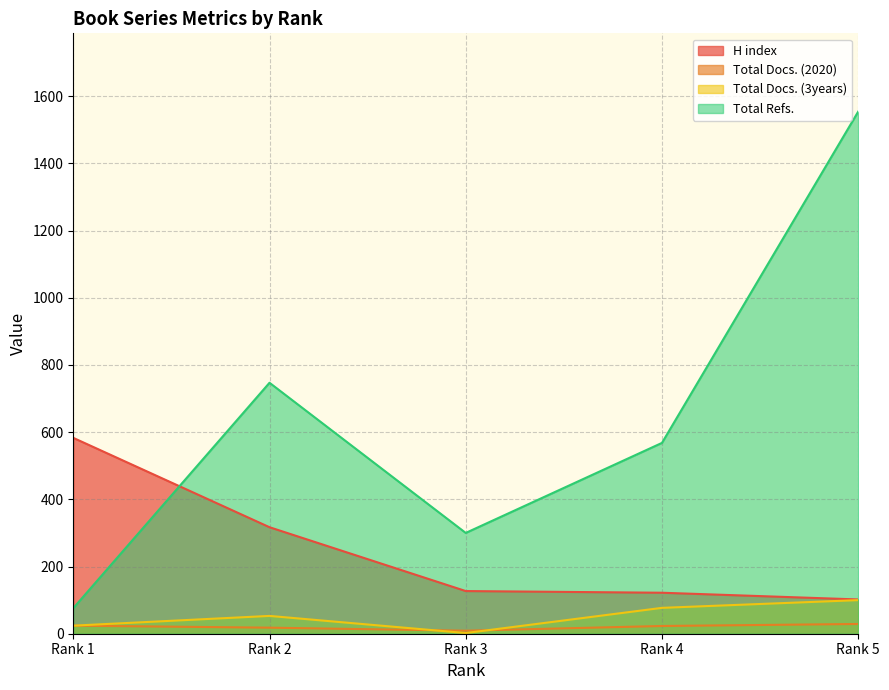

The value of Total Refs. at Rank 5 is 1554. True or false?

True